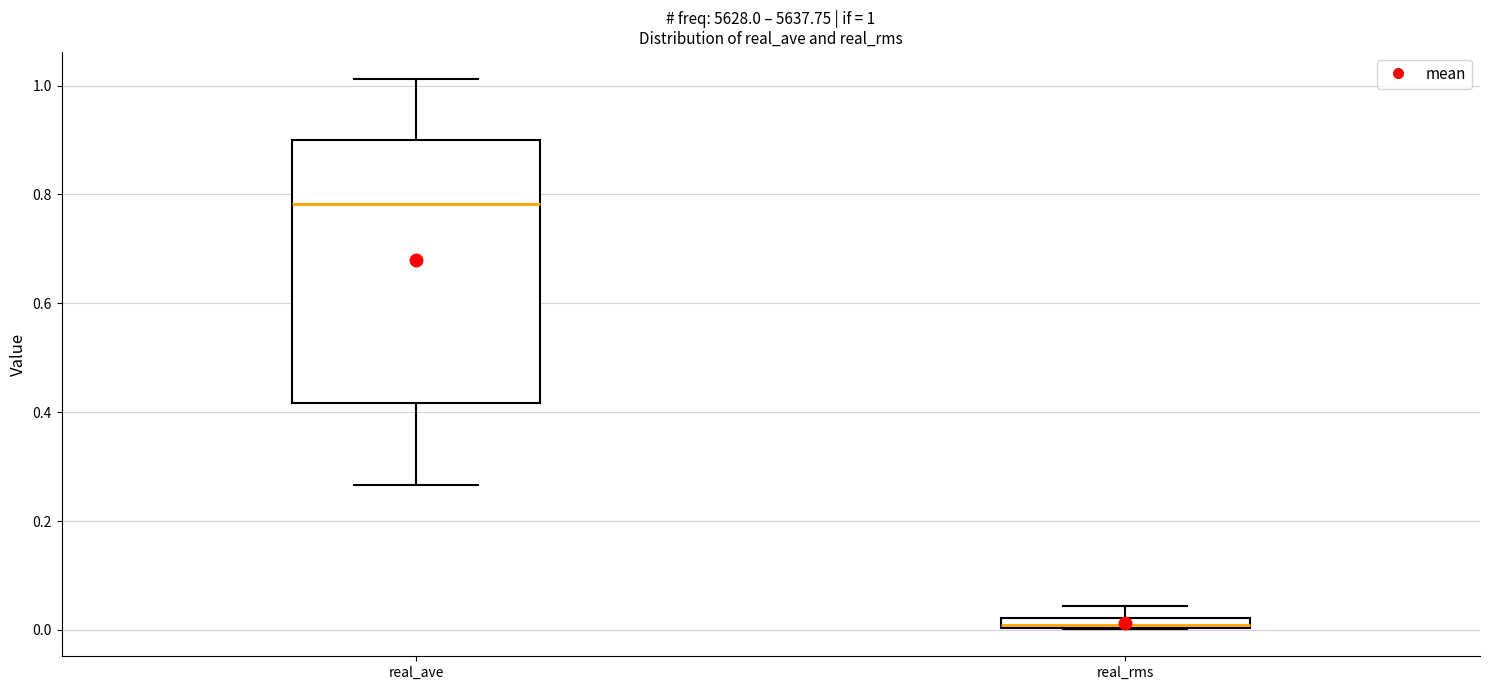

Which box's median line is the lowest?

real_rms